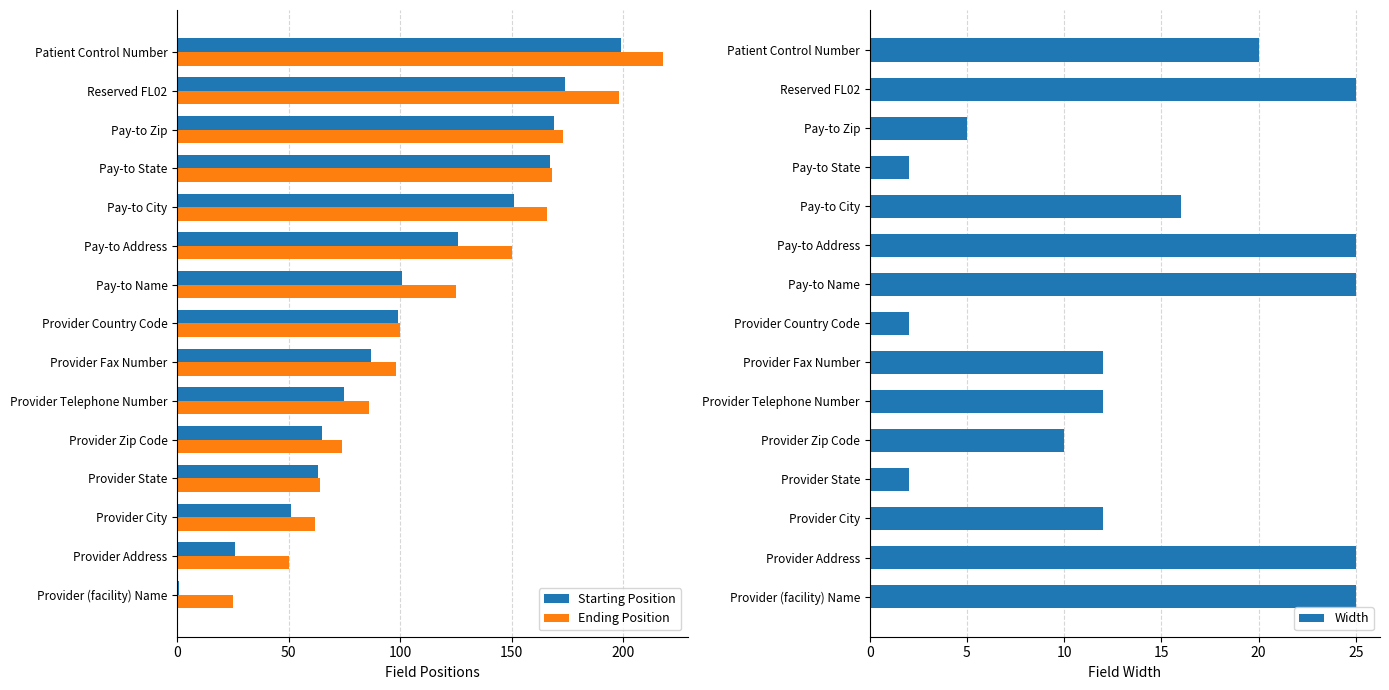

Which category has the lowest value in the Ending Position series?

Provider (facility) Name